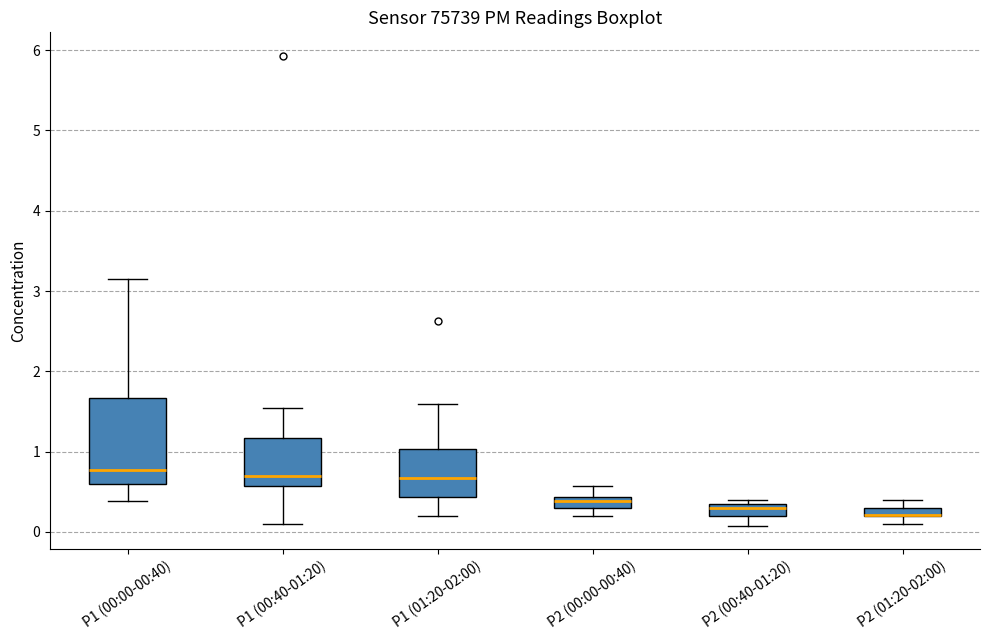

Where is the lower edge of the box for P2 (00:00-00:40) on the y-axis? The values are not printed on the chart, so give them approximately, as read against the axis.

0.3